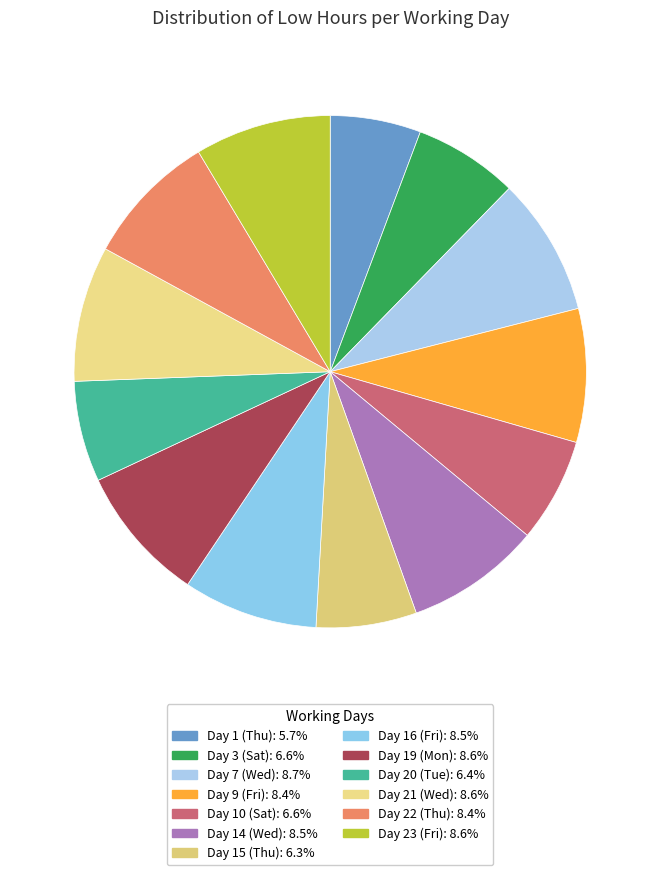

What is the smallest slice in the pie chart?

Day 1 (Thu)